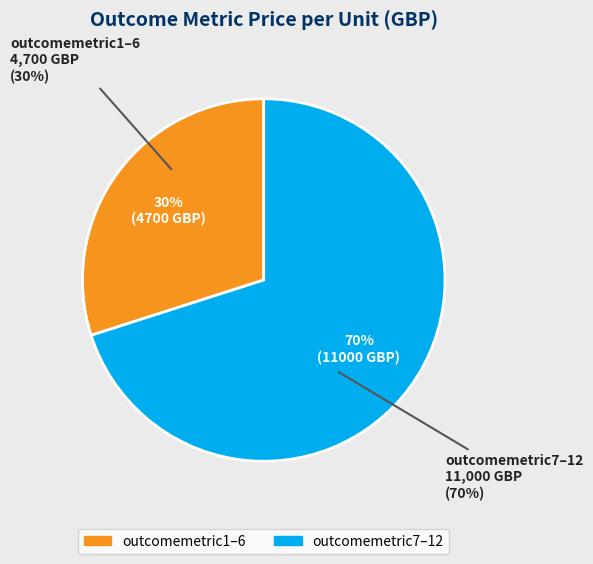

The outcomemetric10 slice represents 18% of the pie. True or false?

False